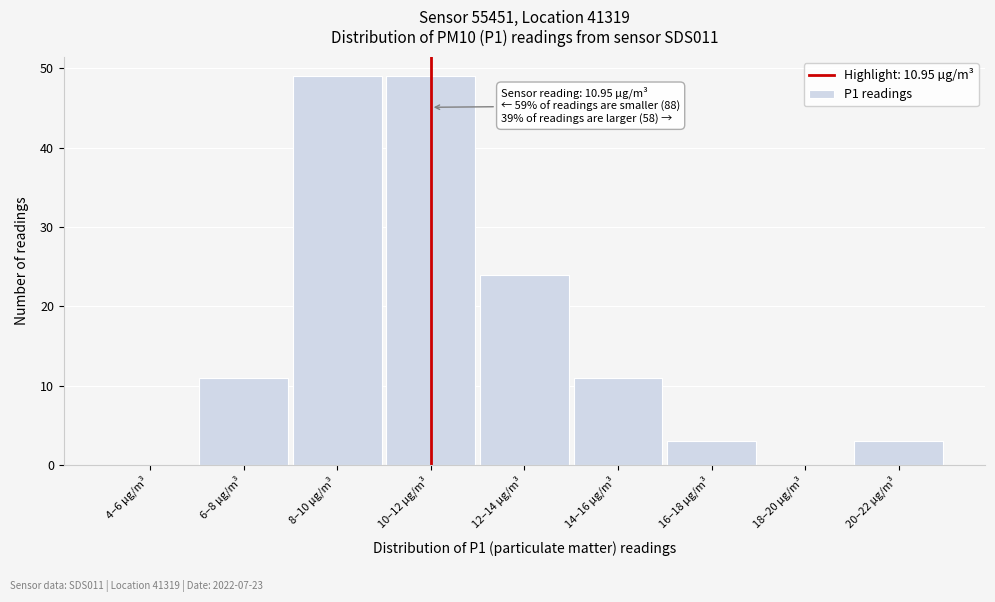

Reading left to right, list all the values displayed in this chart.

4–6 µg/m³=0	6–8 µg/m³=11	8–10 µg/m³=49	10–12 µg/m³=49	12–14 µg/m³=24	14–16 µg/m³=11	16–18 µg/m³=3	18–20 µg/m³=0	20–22 µg/m³=3